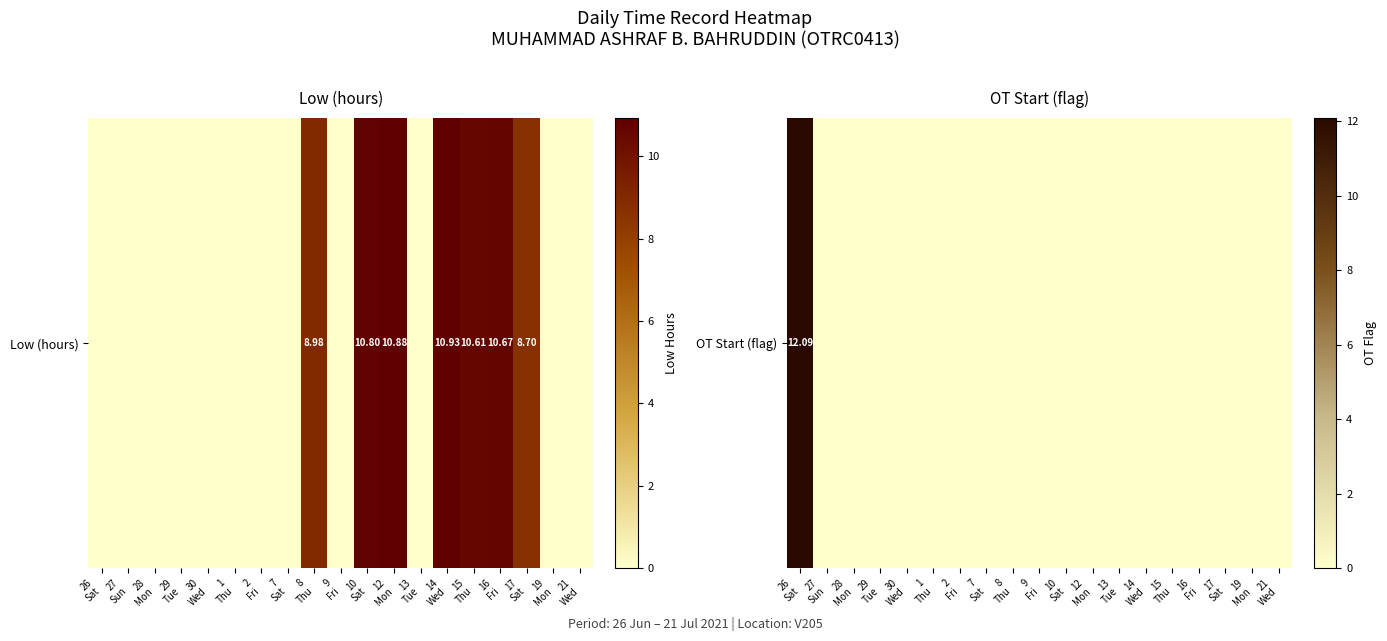

What is the average value?

0.6